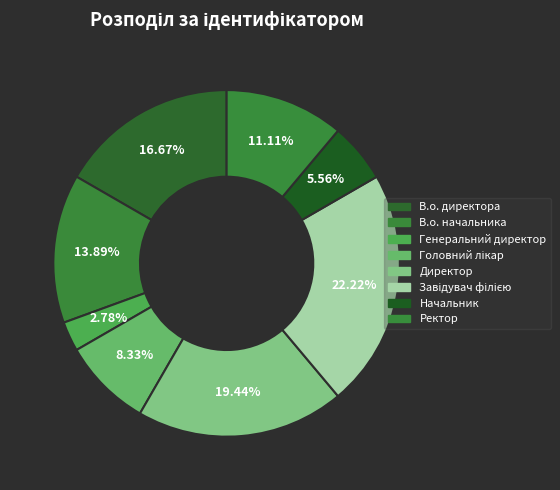

Count the number of slices in the pie.

8